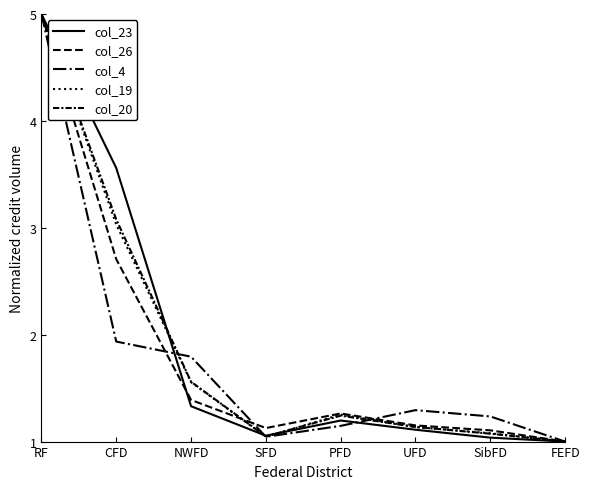

What is the difference between the col_19 values at UFD and SibFD?

0.1